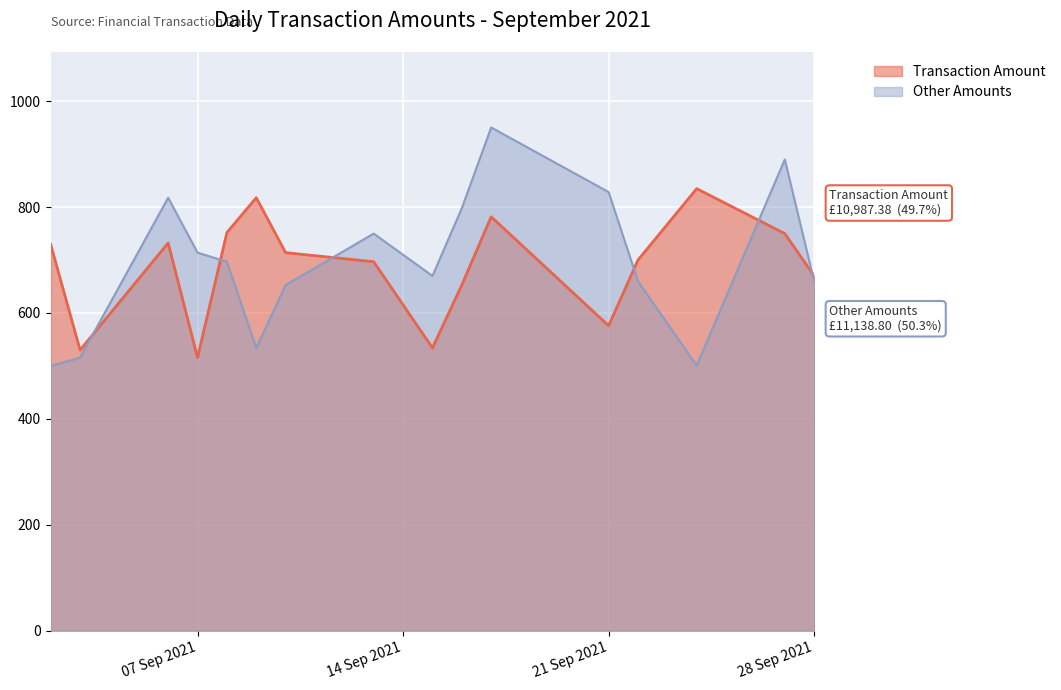

Reading left to right, extract all data points from this chart.

Transaction Amount: 729.3	530.0	732.3	515.8	752.0	817.8	714.0	696.8	534.0	652.8	781.7	576.0	700.0	834.9	750.0	670.0
Other Amounts: 500.0	515.8	817.8	714.0	696.8	534.0	652.8	750.0	670.0	798.0	950.4	828.5	660.0	500.7	890.0	660.0